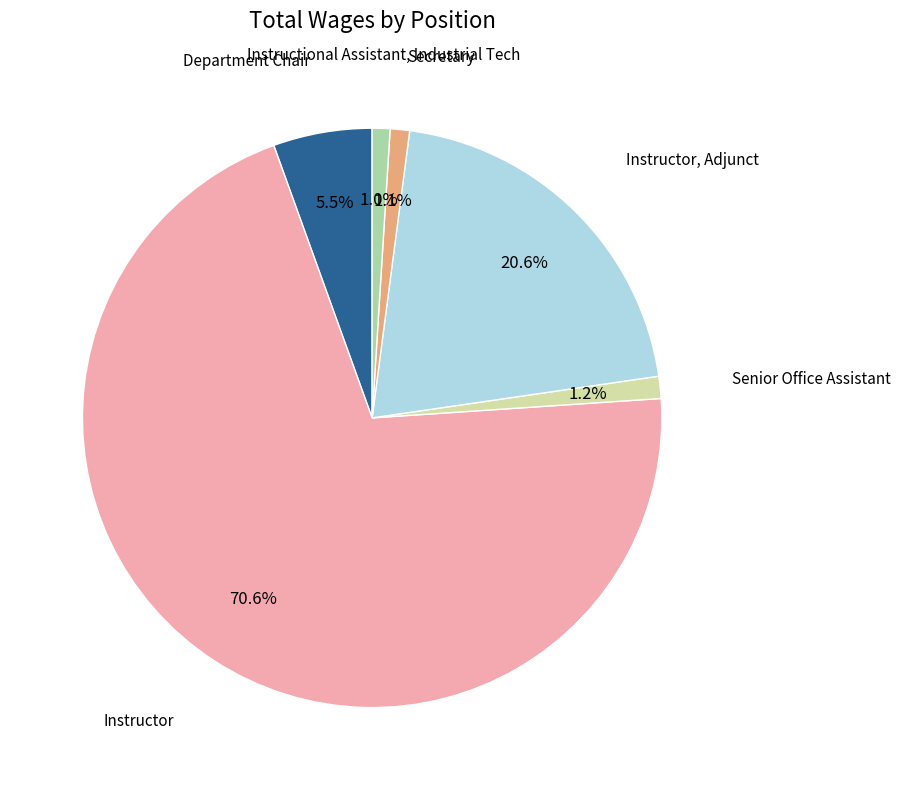

Is there any slice that represents more than half of the pie?

Yes